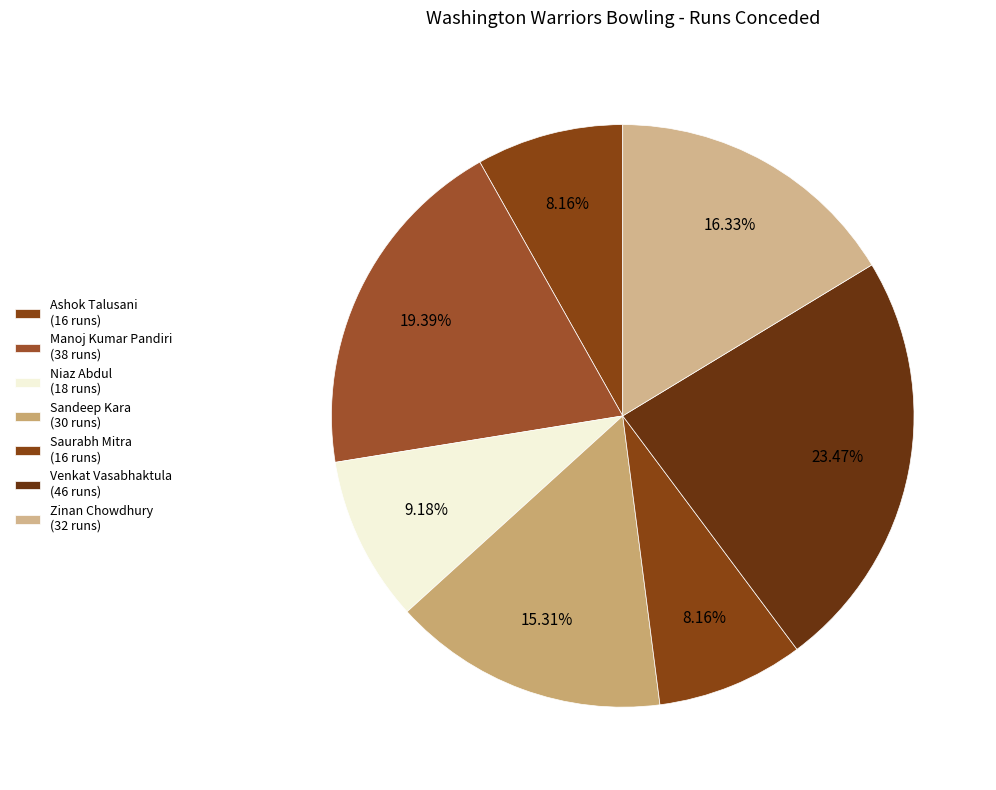

Is it true that Zinan Chowdhury is 16% of the pie?

True